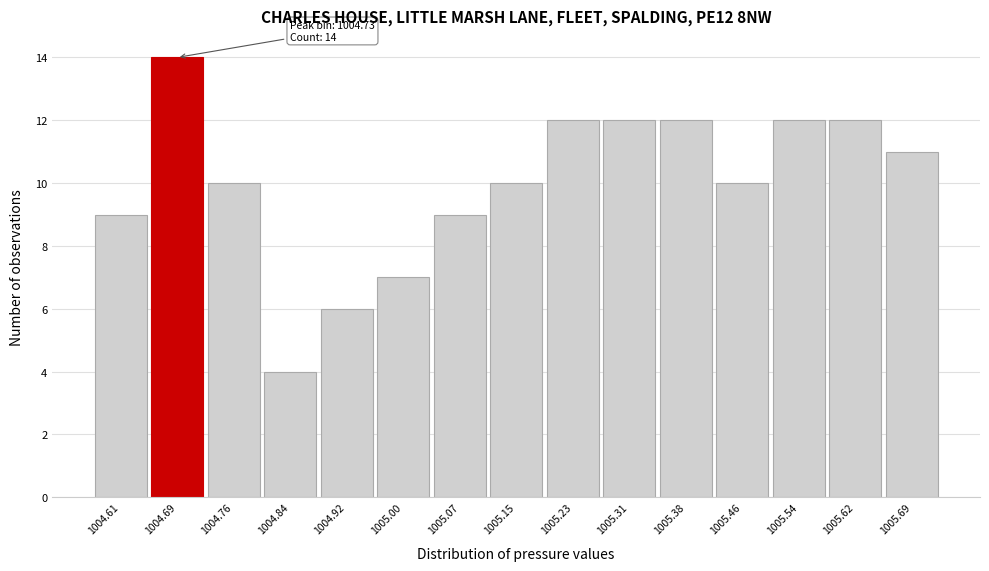

Reading left to right, what are all the values shown in this chart?

1004.61=9	1004.69=14	1004.76=10	1004.84=4	1004.92=6	1005.00=7	1005.07=9	1005.15=10	1005.23=12	1005.31=12	1005.38=12	1005.46=10	1005.54=12	1005.62=12	1005.69=11